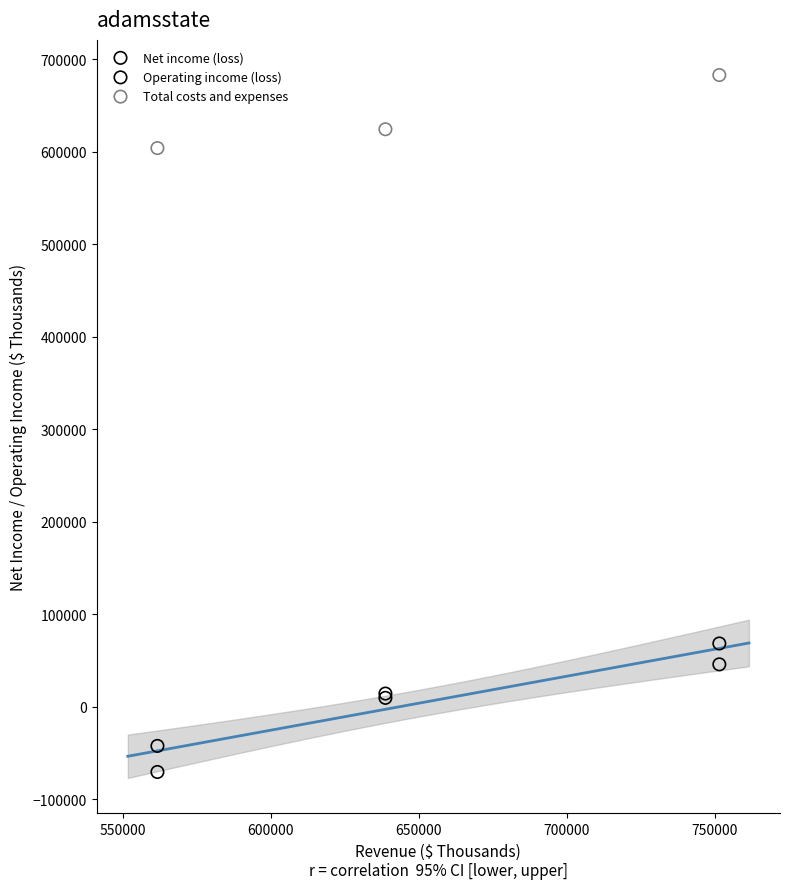

Which series has the largest Y range (max minus min)?

Net income (loss)